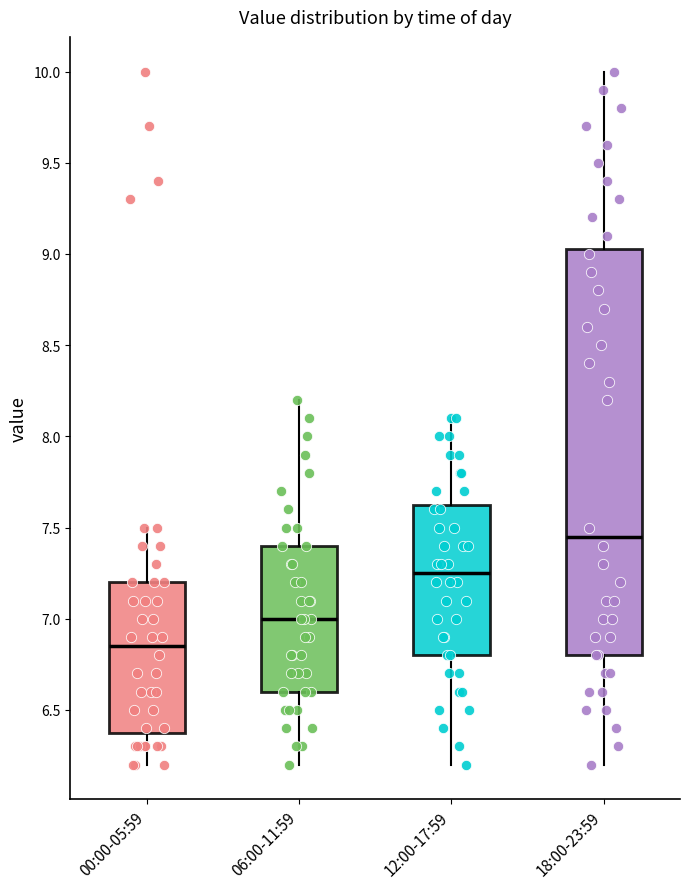

Where does the median line of the box for 00:00-05:59 sit on the y-axis? The values are not printed on the chart, so give them approximately, as read against the axis.

6.85